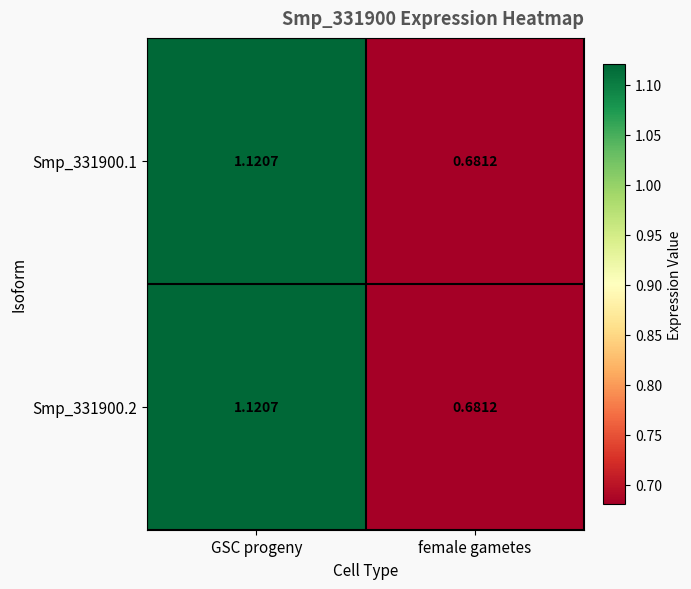

How many data points in Smp_331900.2 are less than 1?

1